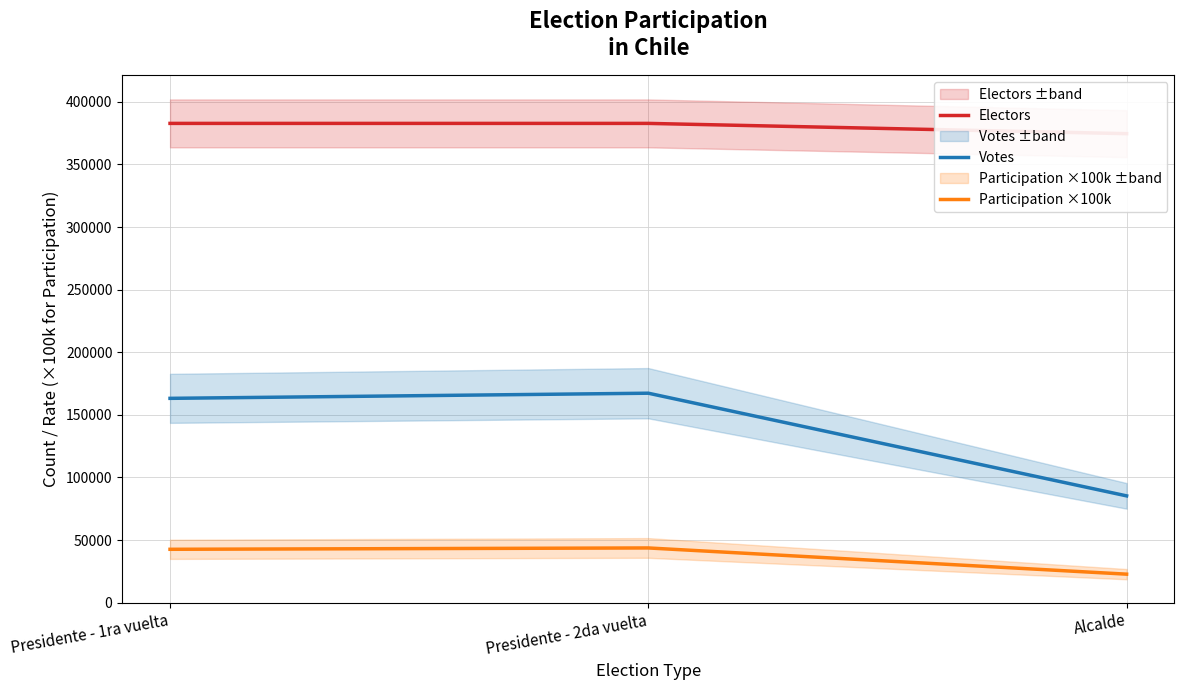

Is this an area chart (filled region under the line)?

No